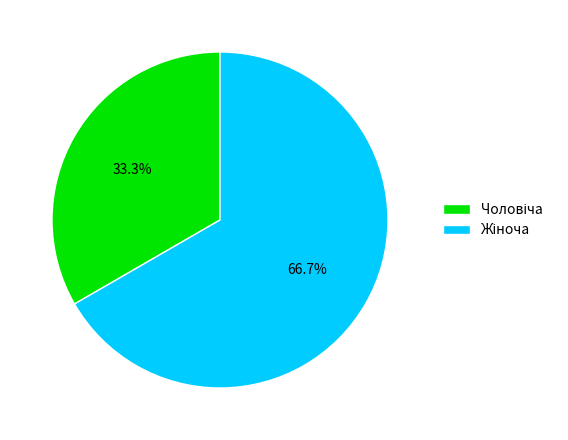

Is there a majority slice in this chart?

Yes